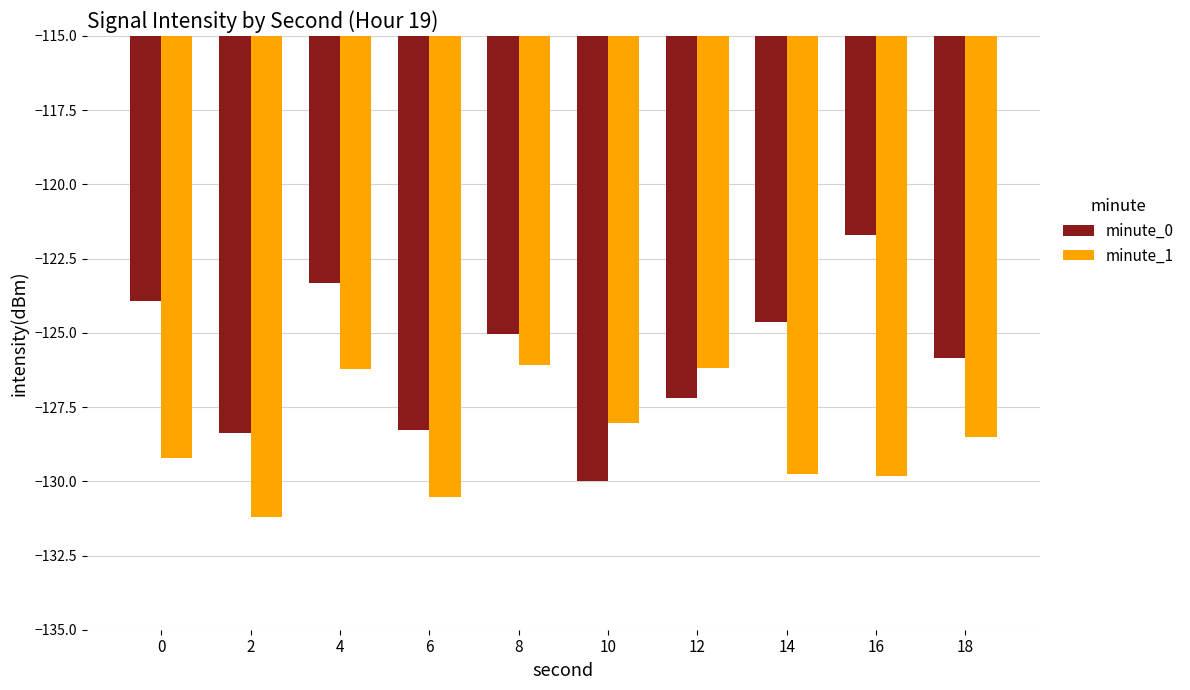

Is it true that minute_1 equals -60.6 at 0?

False